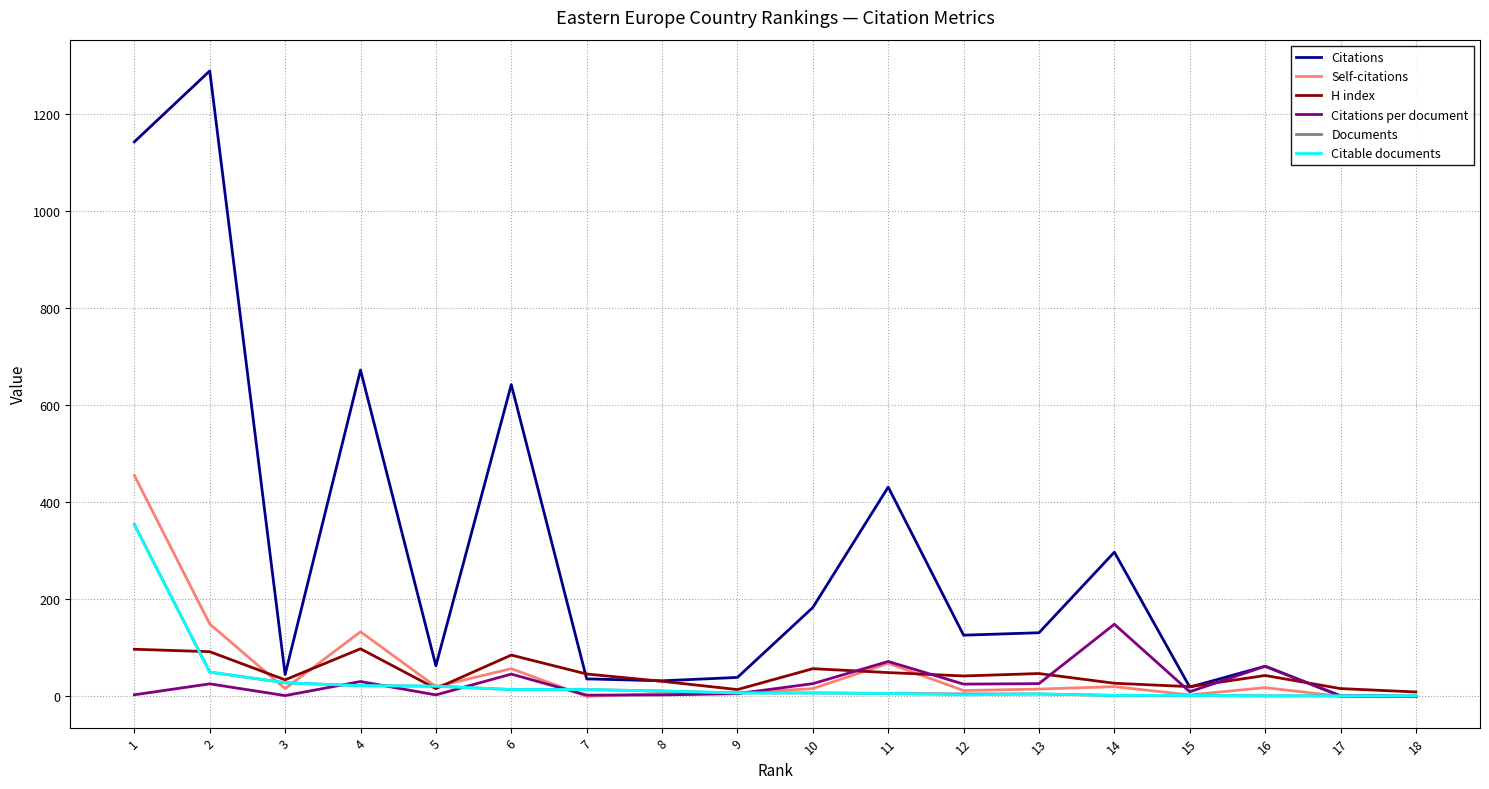

What is the highest value of the H index series?

98.0